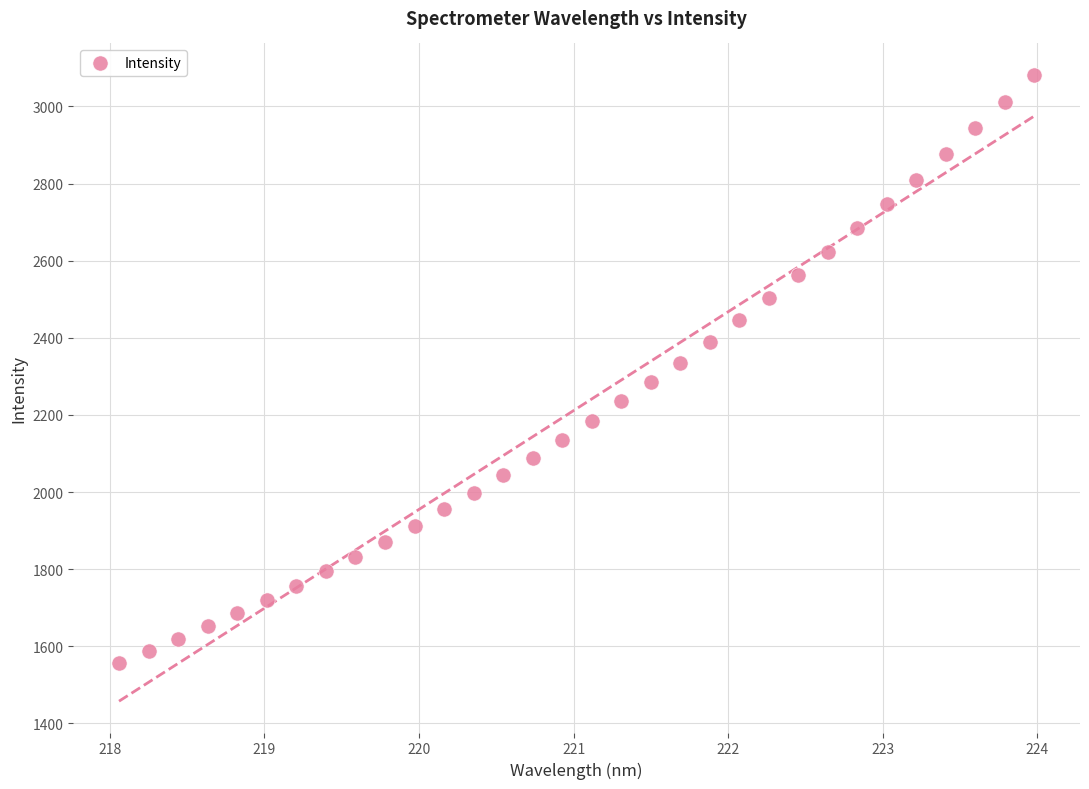

What is the range of Y values (max minus min)?

1524.0